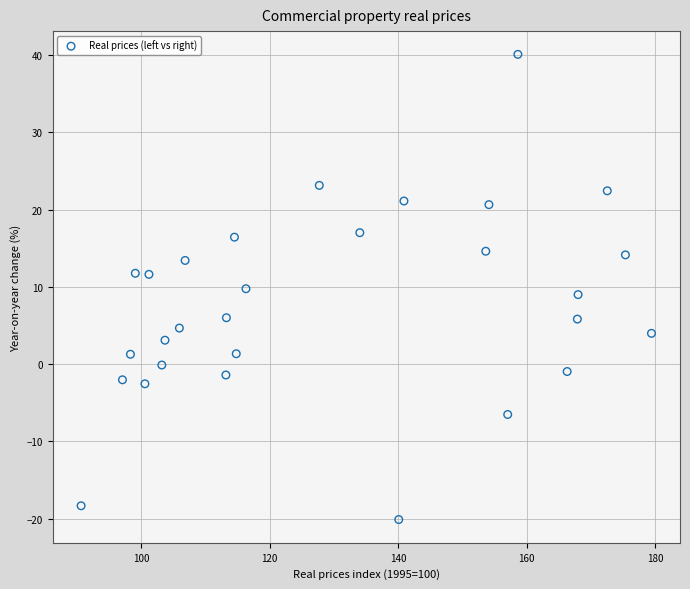

What is the range of X values (max minus min)?

88.7